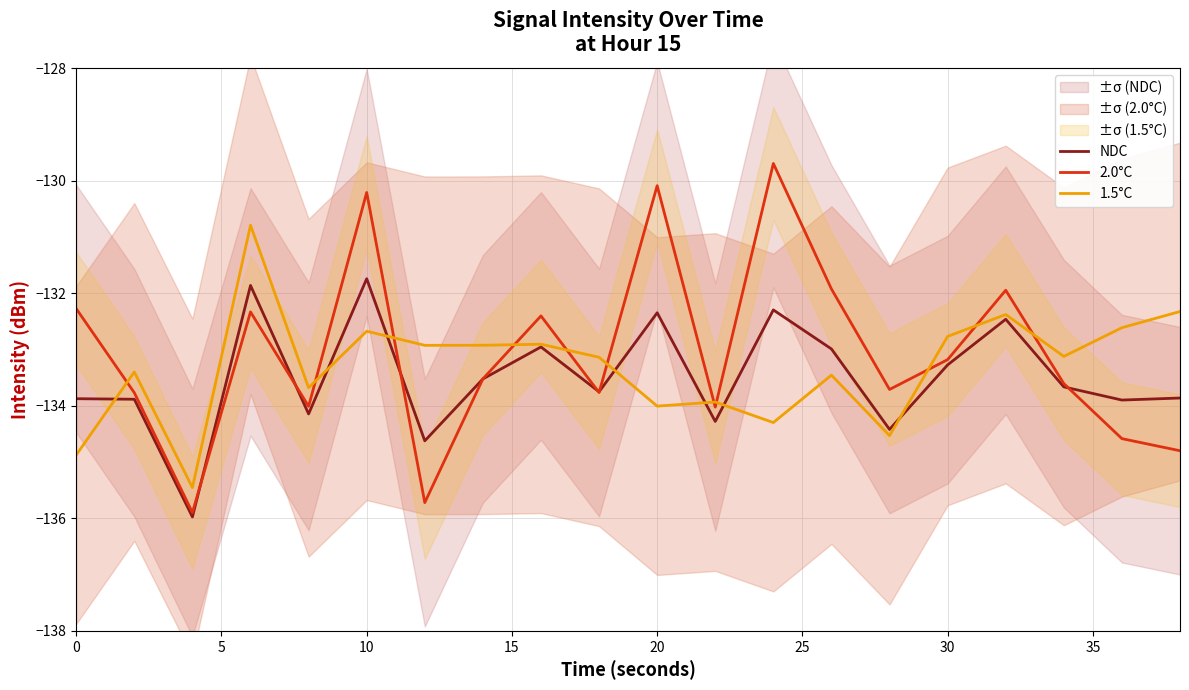

How many lines are shown in the chart?

3